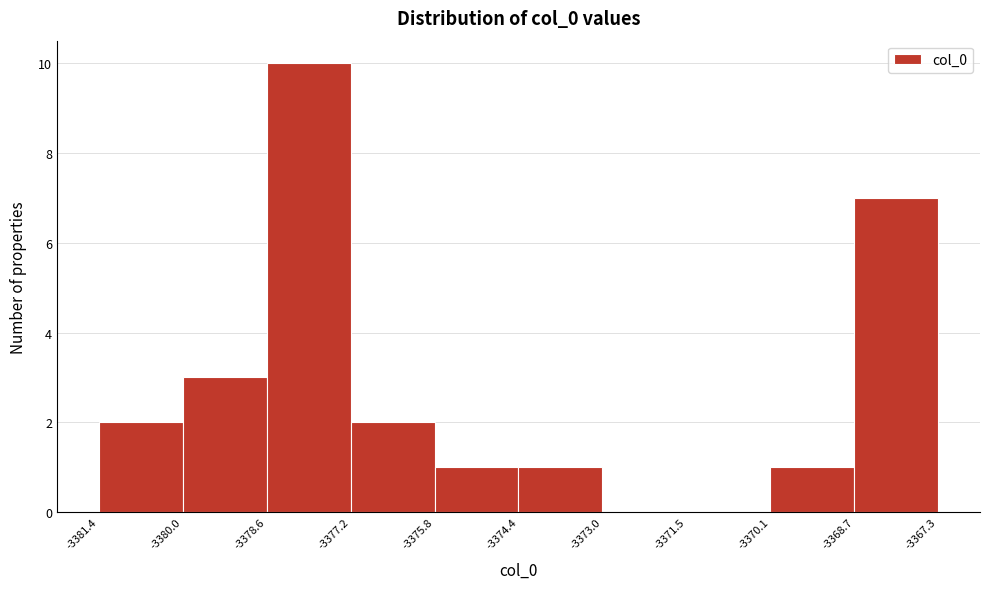

Reading left to right, list every bar in this chart as the range it spans on the x-axis followed by its height. The values are not printed on the chart, so give them approximately, as read against the axis.

-3381.4 to -3380.0: 2
-3380.0 to -3378.6: 3
-3378.6 to -3377.2: 10
-3377.2 to -3375.8: 2
-3375.8 to -3374.4: 1
-3374.4 to -3373.0: 1
-3373.0 to -3371.5: 0
-3371.5 to -3370.1: 0
-3370.1 to -3368.7: 1
-3368.7 to -3367.3: 7